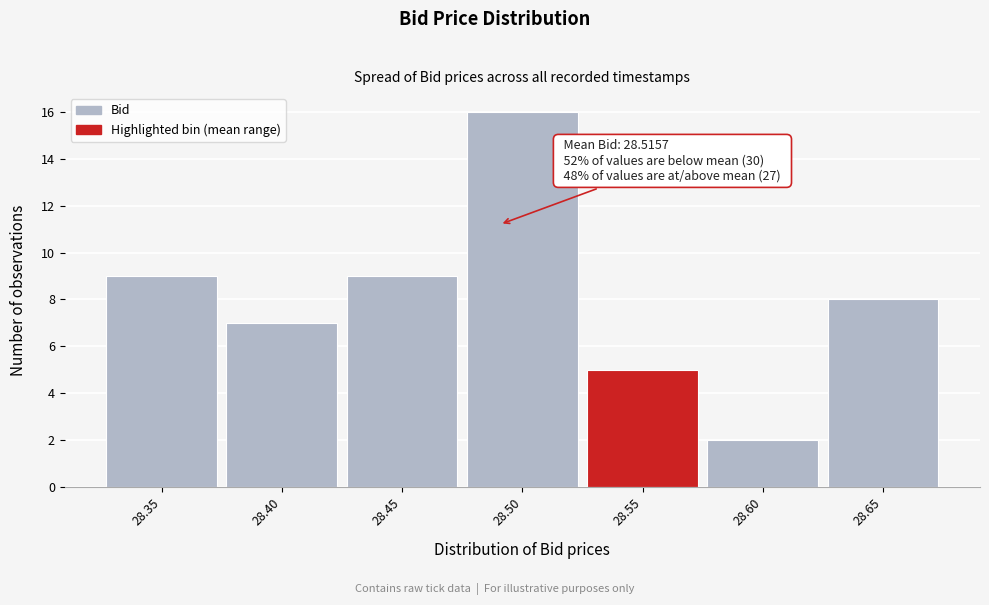

Reading left to right, extract all data points from this chart.

9	7	9	16	5	2	8